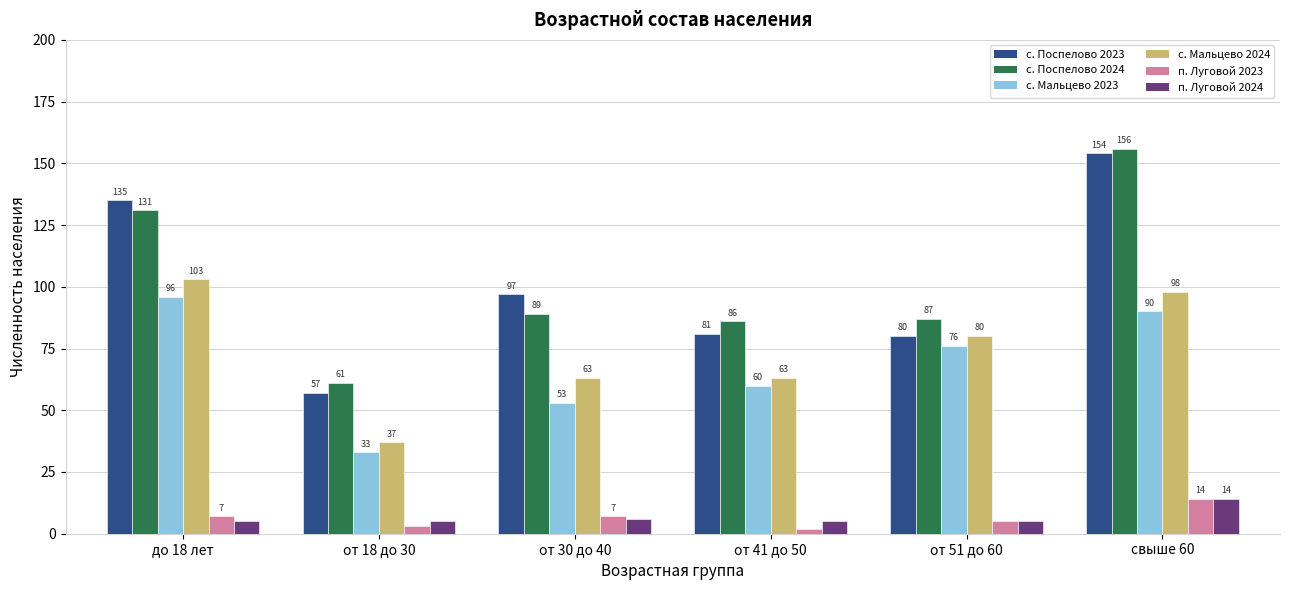

Where is с. Поспелово 2024 nearest to the value 108?

от 30 до 40